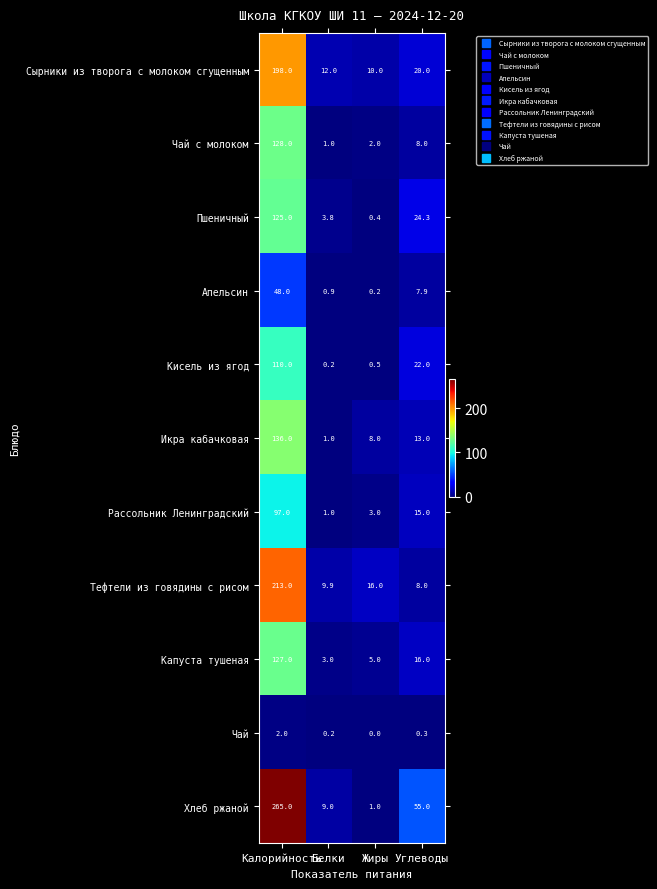

What is the sum of all Чай values?

2.5